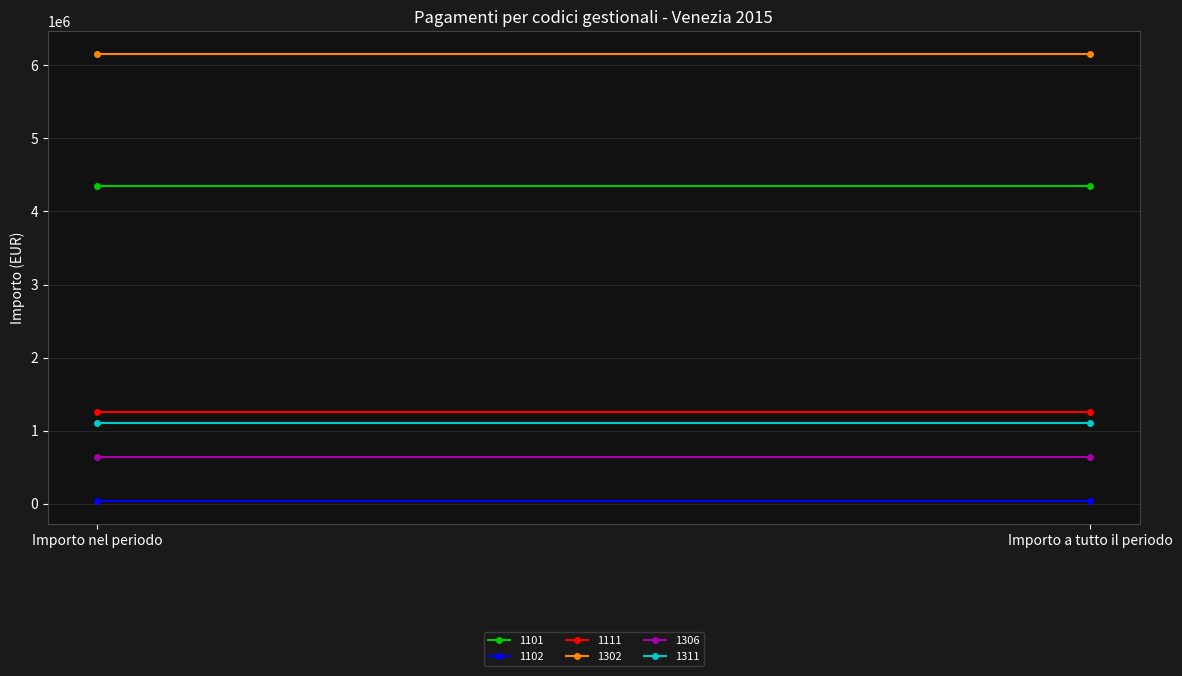

At which label is 1111 closest to 1253554?

Importo nel periodo